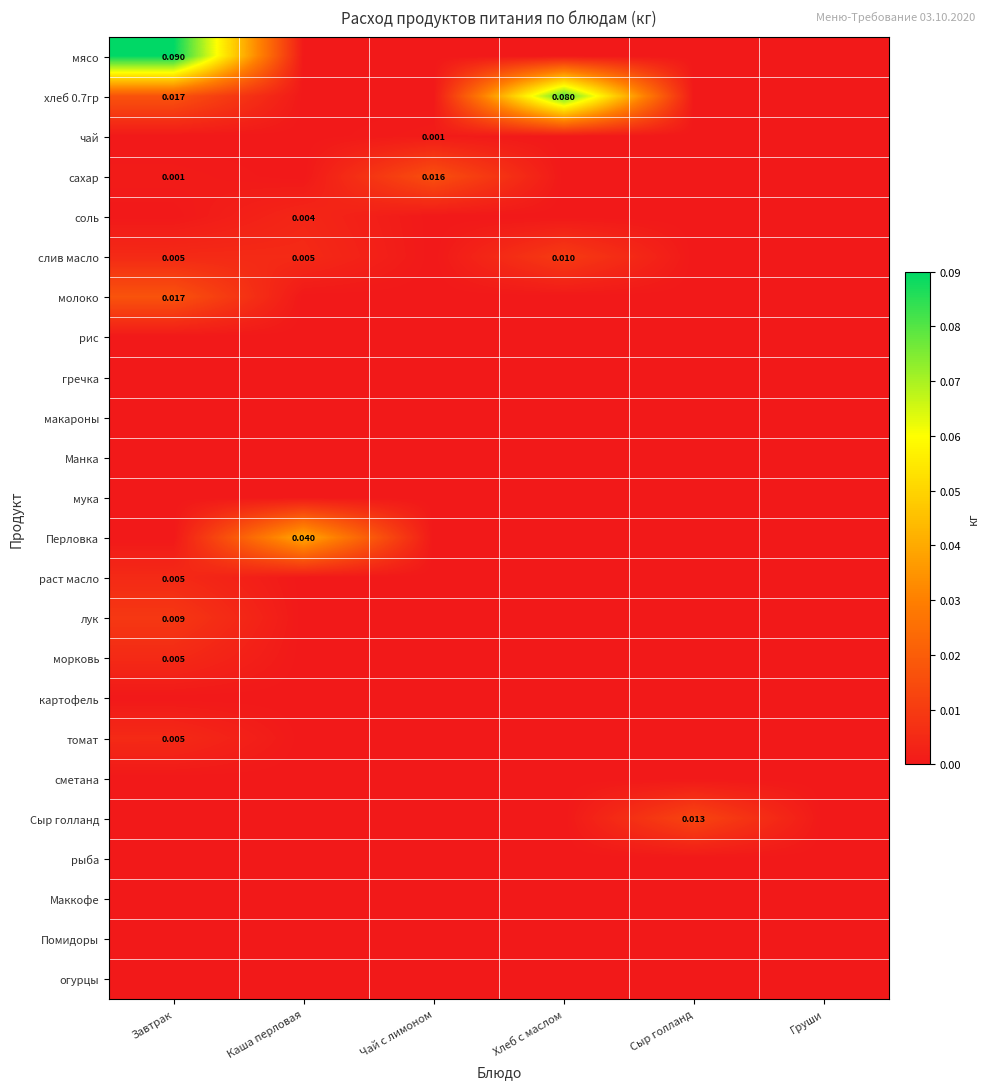

List the labels in order of лук value, smallest first.

Каша перловая, Чай с лимоном, Хлеб с маслом, Сыр голланд, Груши, Завтрак